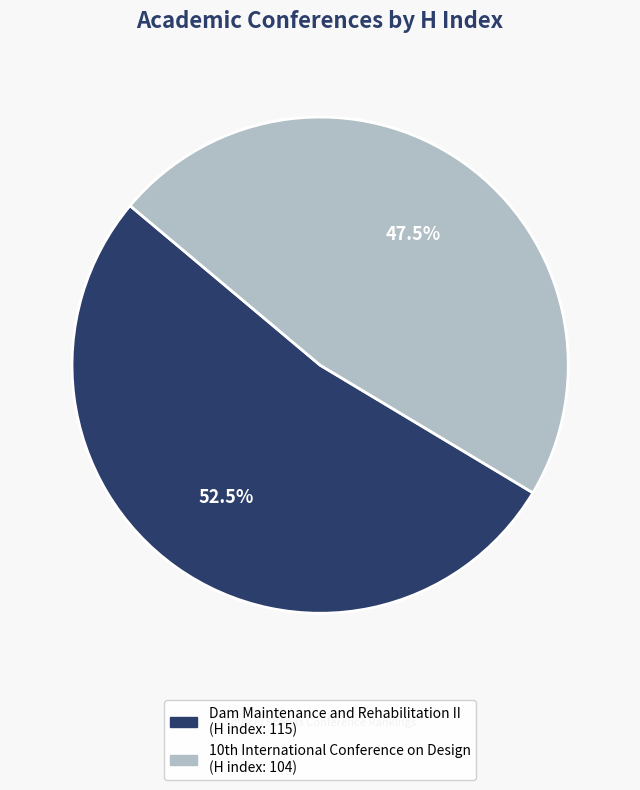

Rank the categories by value from lowest to highest.

10th International Conference on Design, Dam Maintenance and Rehabilitation II